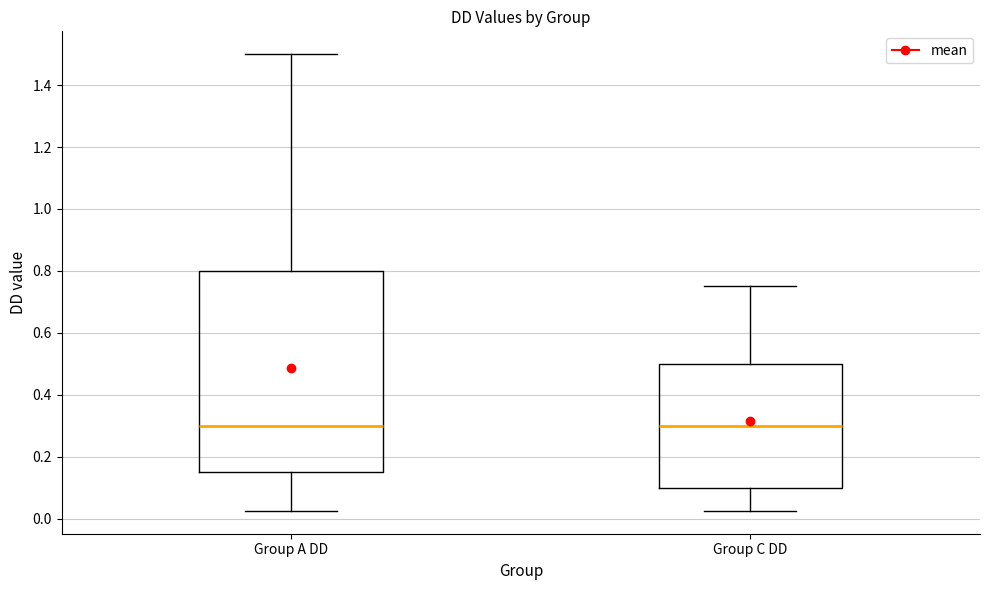

Reading left to right, read every box against the y-axis: the position of its median line, the range the box covers, and the ends of its whiskers. The values are not printed on the chart, so give them approximately, as read against the axis.

Group A DD: median 0.30, box 0.16 to 0.80, whiskers 0.02 to 1.50
Group C DD: median 0.30, box 0.10 to 0.50, whiskers 0.02 to 0.76